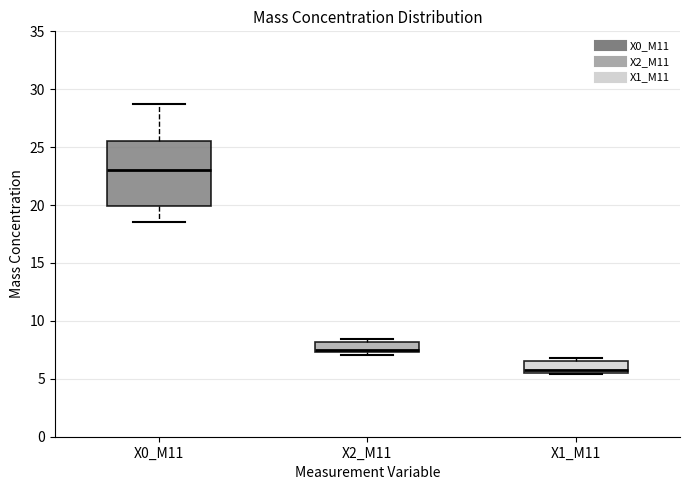

Which box has the lowest median line?

X1_M11